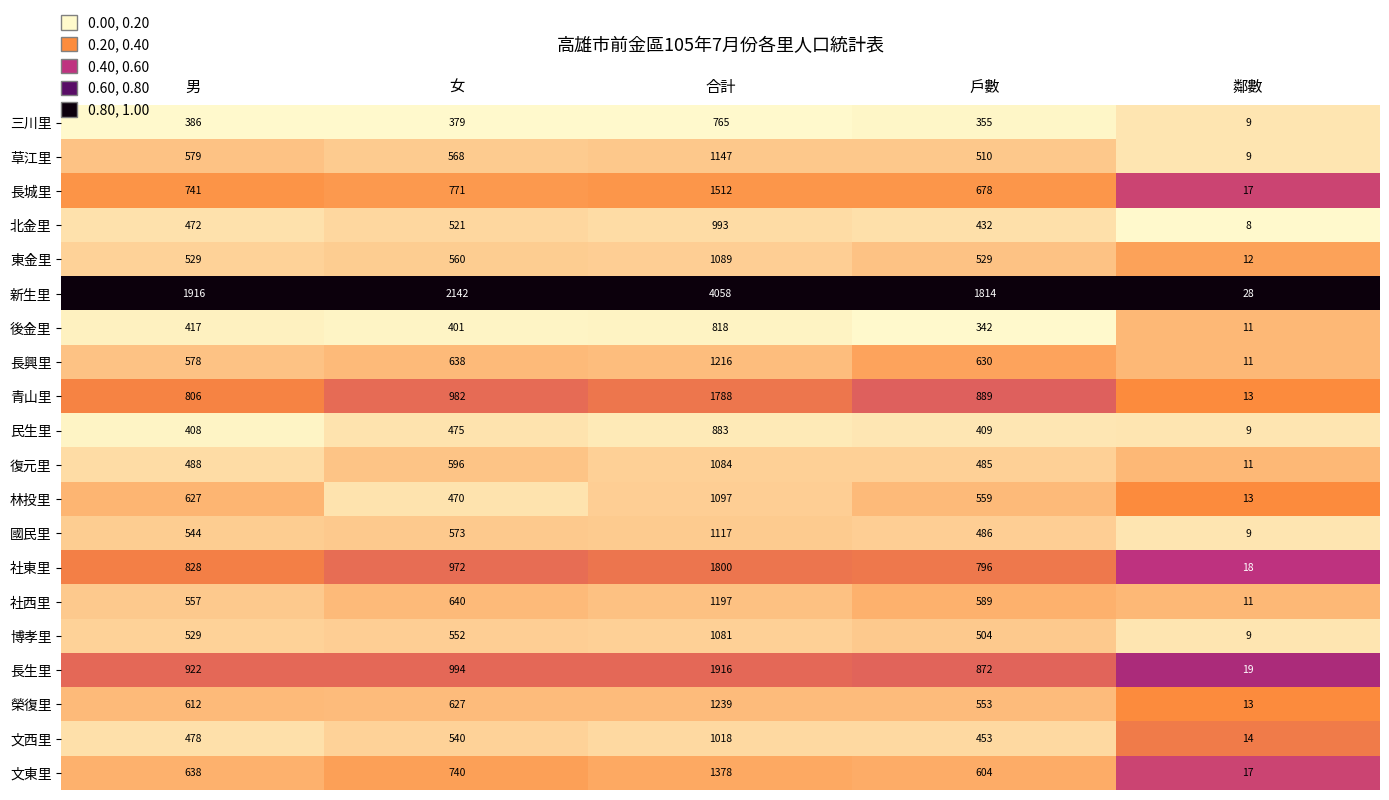

How many data points does each series have?

5